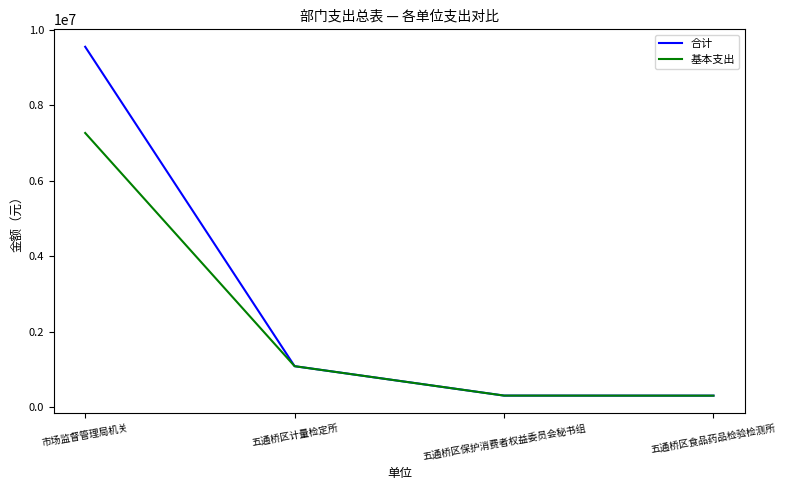

True or false: 合计 has more than 1 interior local peaks.

False